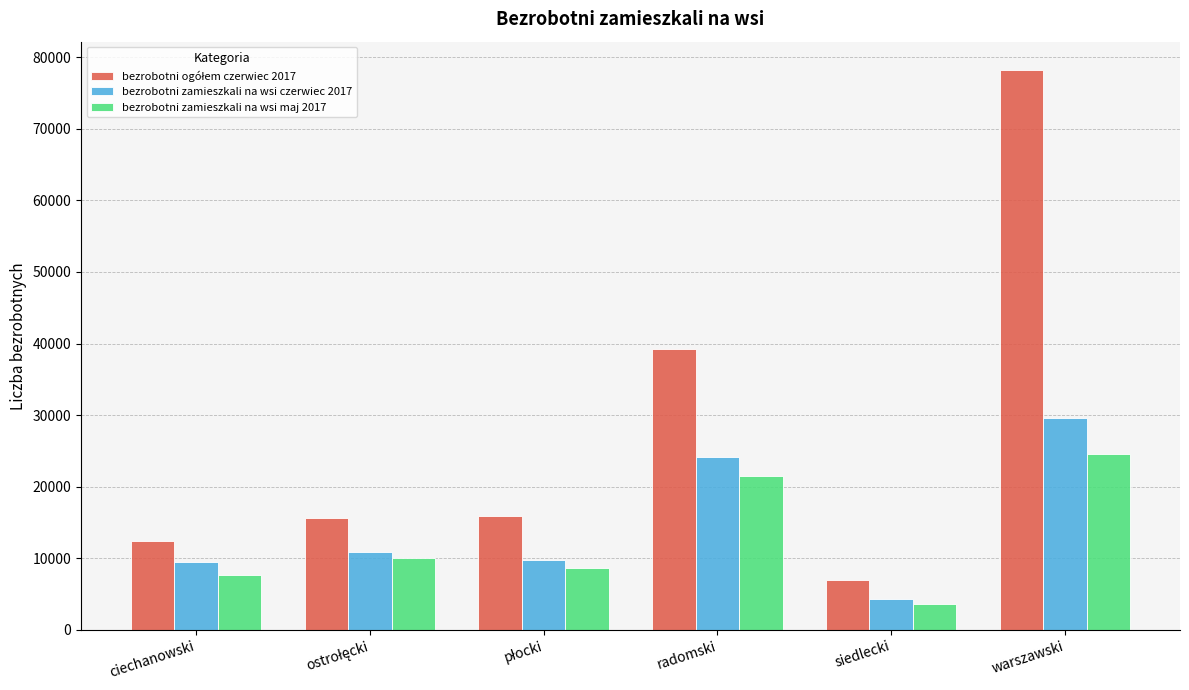

What is the difference between the second highest and minimum values in the bezrobotni zamieszkali na wsi maj 2017 series?

17848